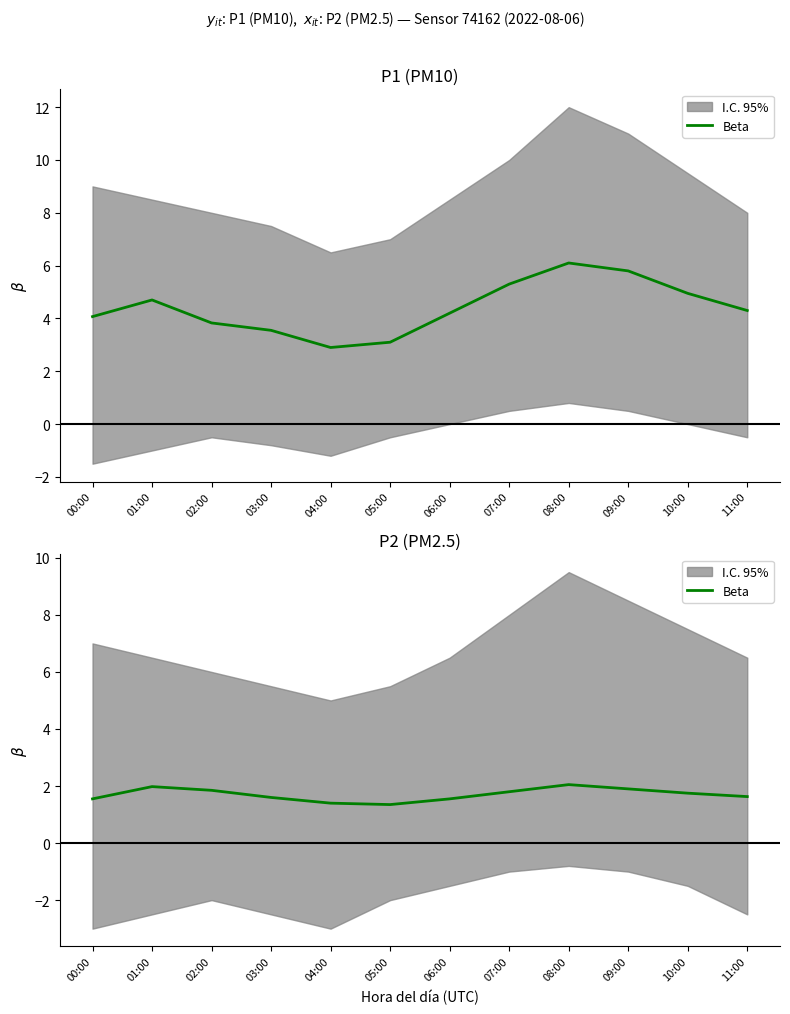

Is this an area chart (filled region under the line)?

No